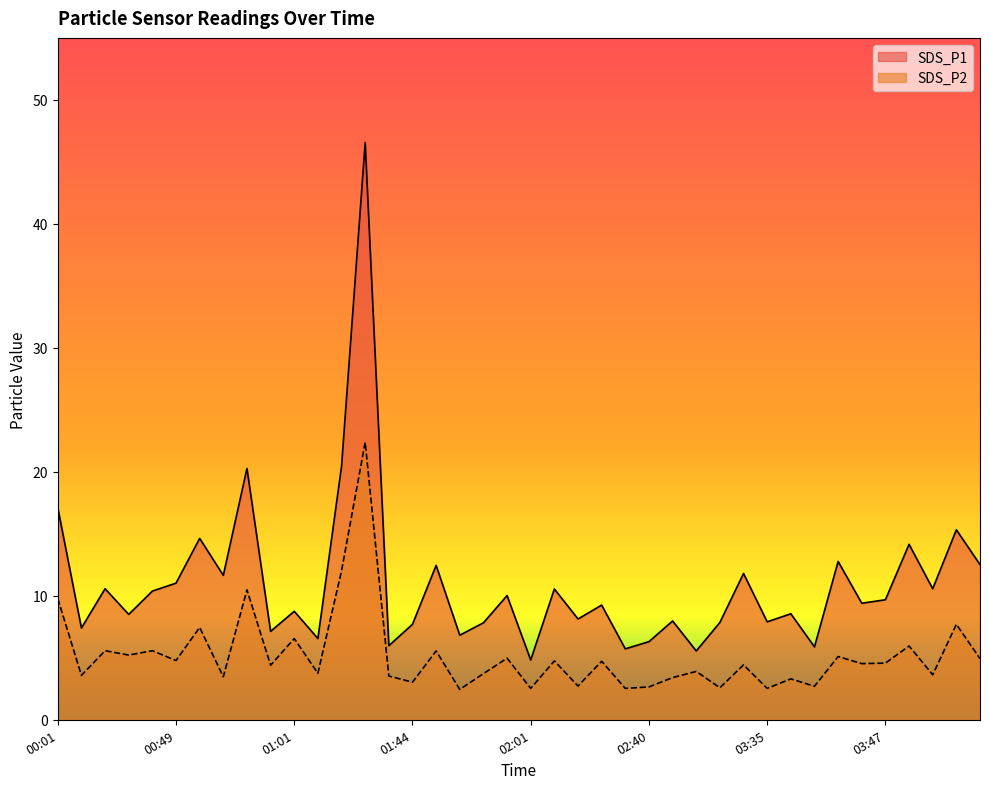

What is the label of the 13th point from the right?

02:45